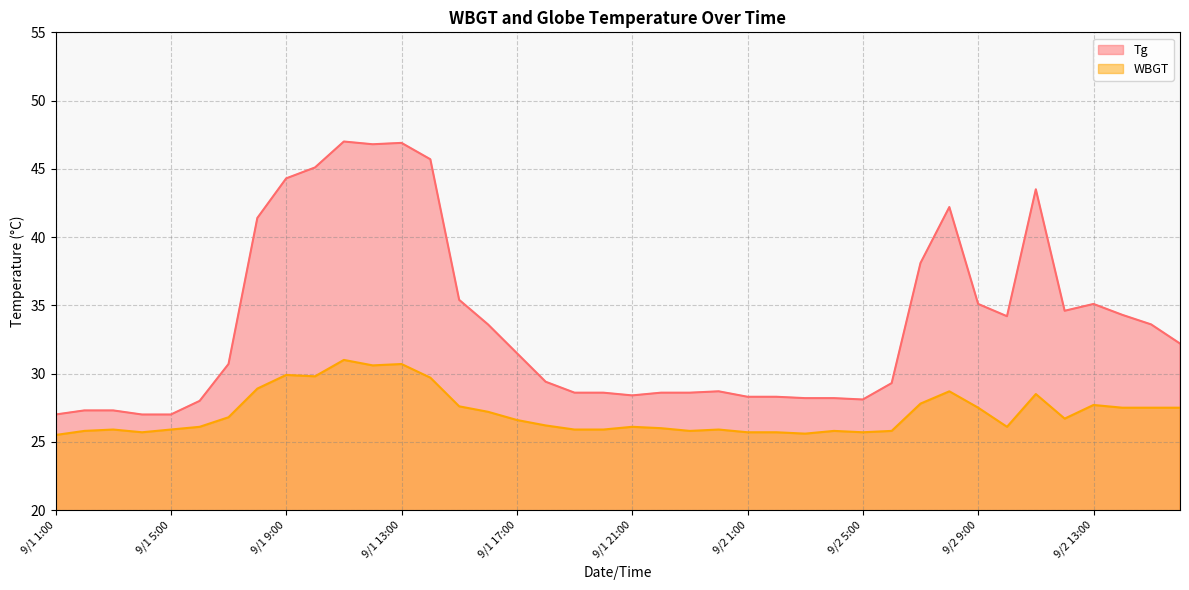

What is the difference between the second highest and second lowest values in the Tg series?

19.9